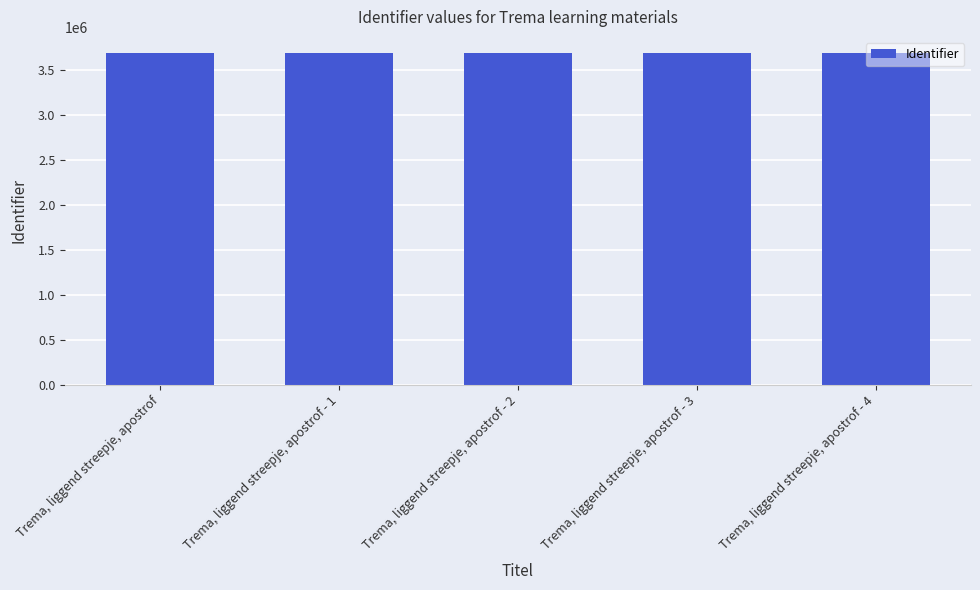

What is the sum of all values?

18400465